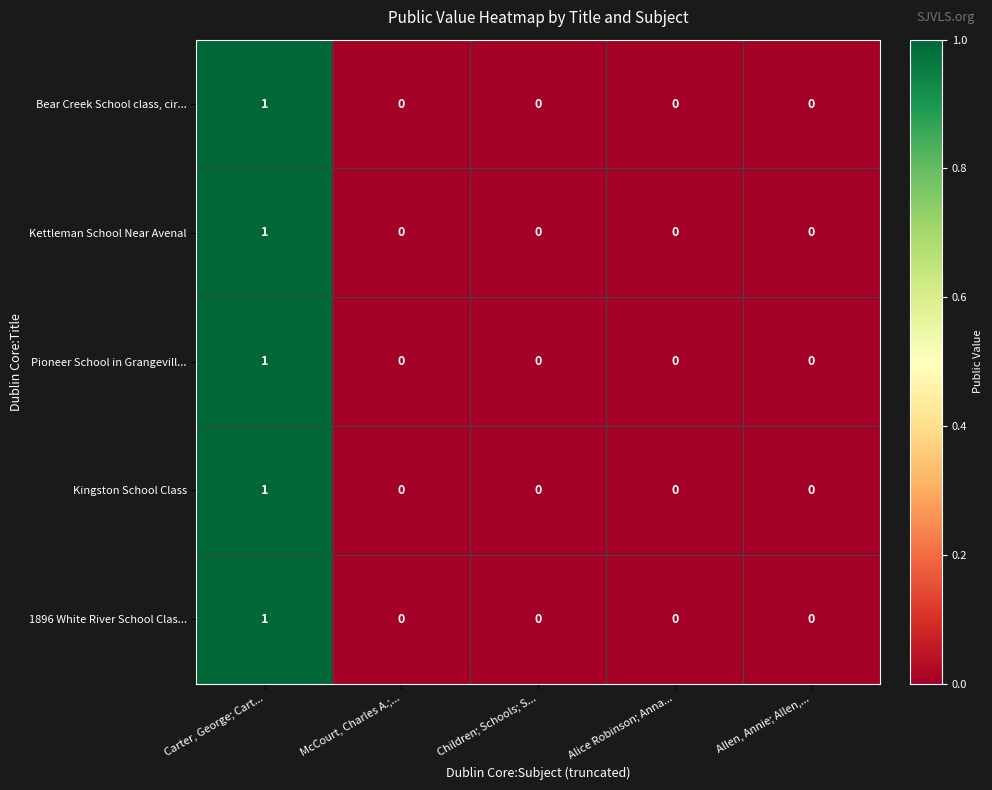

How many data points does each series have?

5